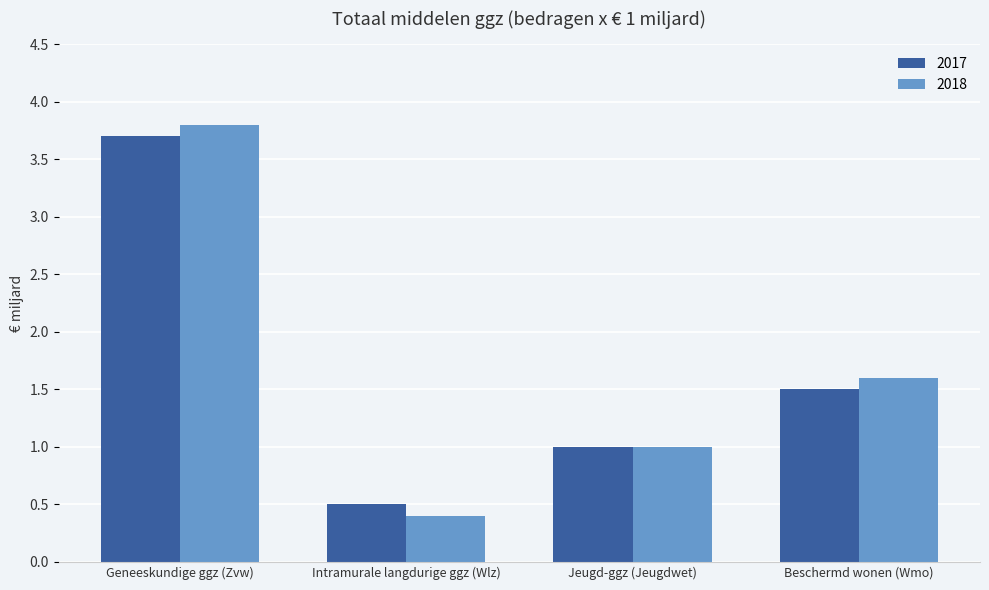

Count the 2018 values in the range 1 to 3.

2